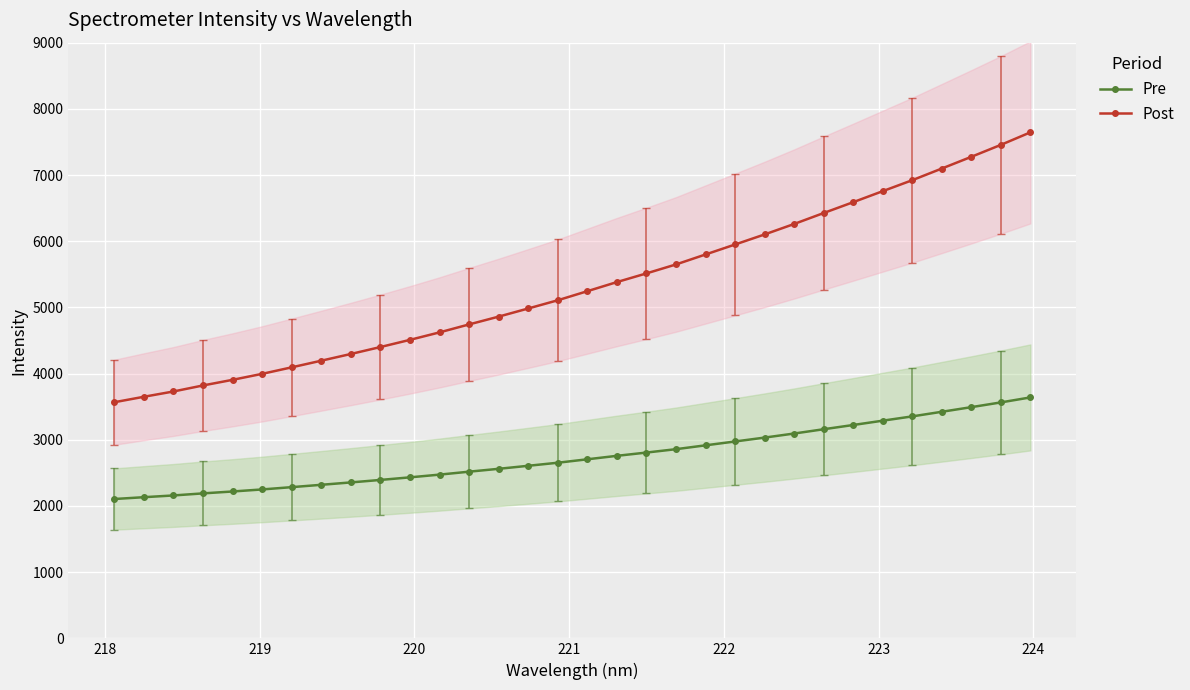

What is the value of the Pre point at the 18th from the left?

2757.8